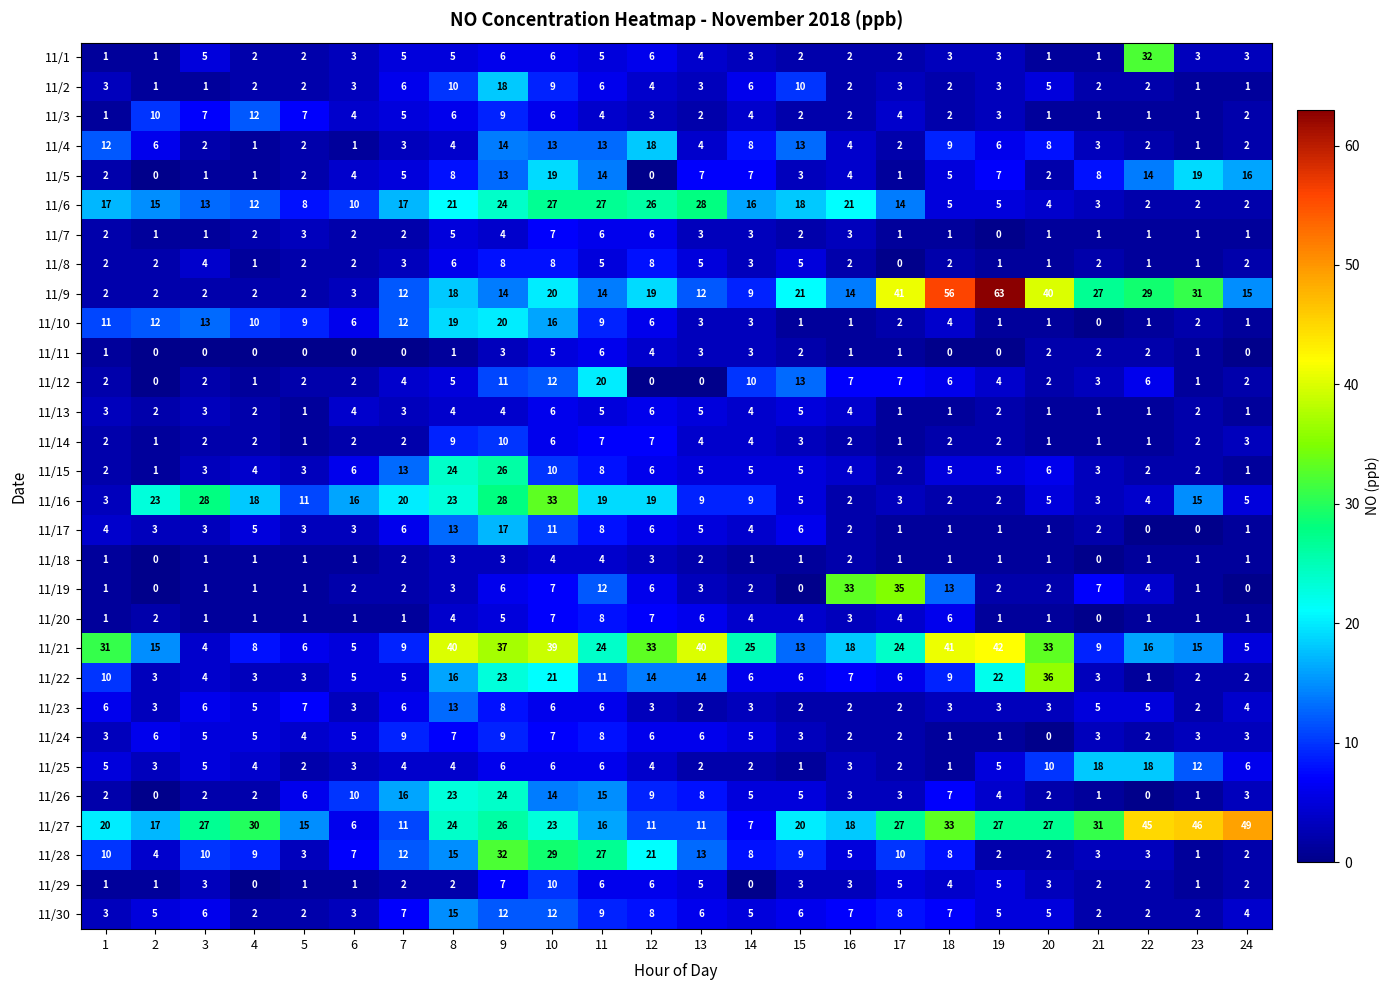

What is the average value of the 11/4 series?

6